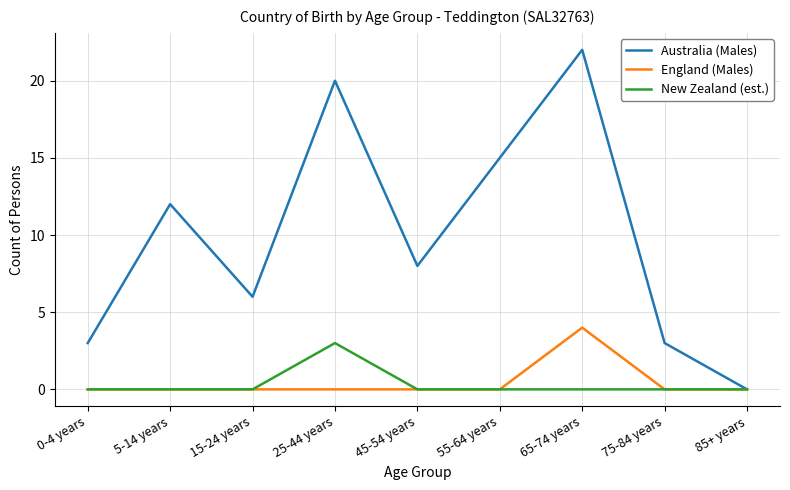

Is it true that England (Males) equals 0 at 5-14 years?

True